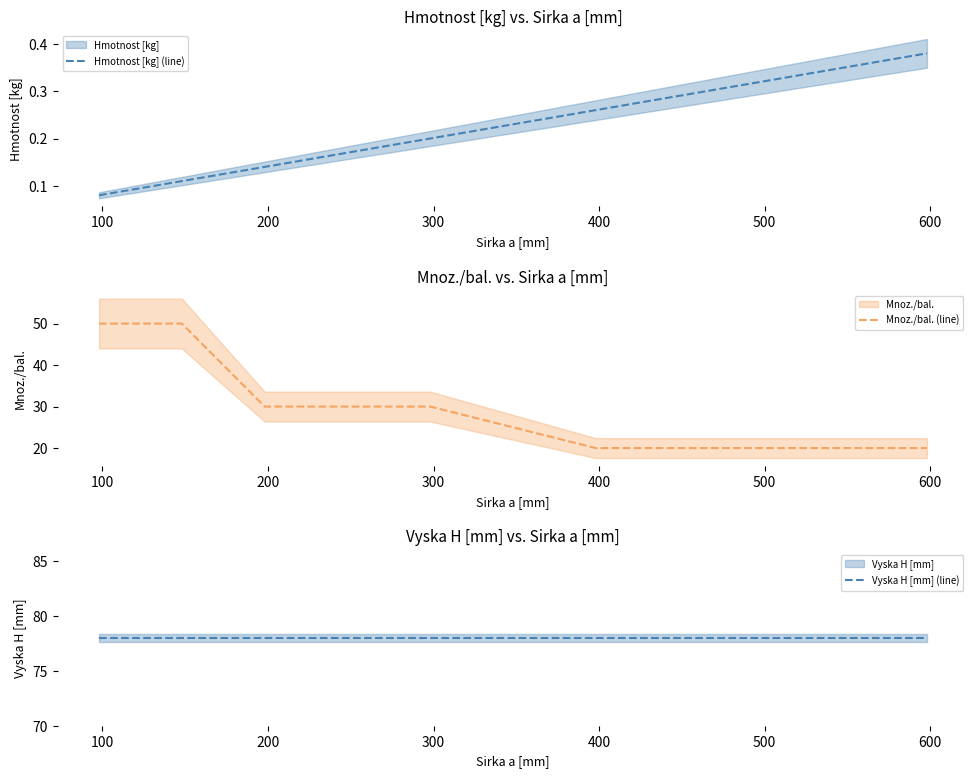

What is the value of the Vyska H [mm] (line) point at the 2nd from the left?

78.0